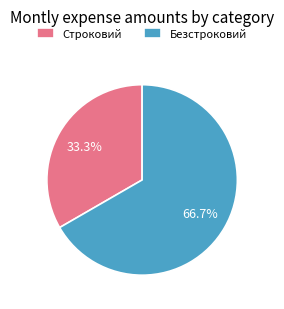

What is the largest slice in the pie chart?

Безстроковий